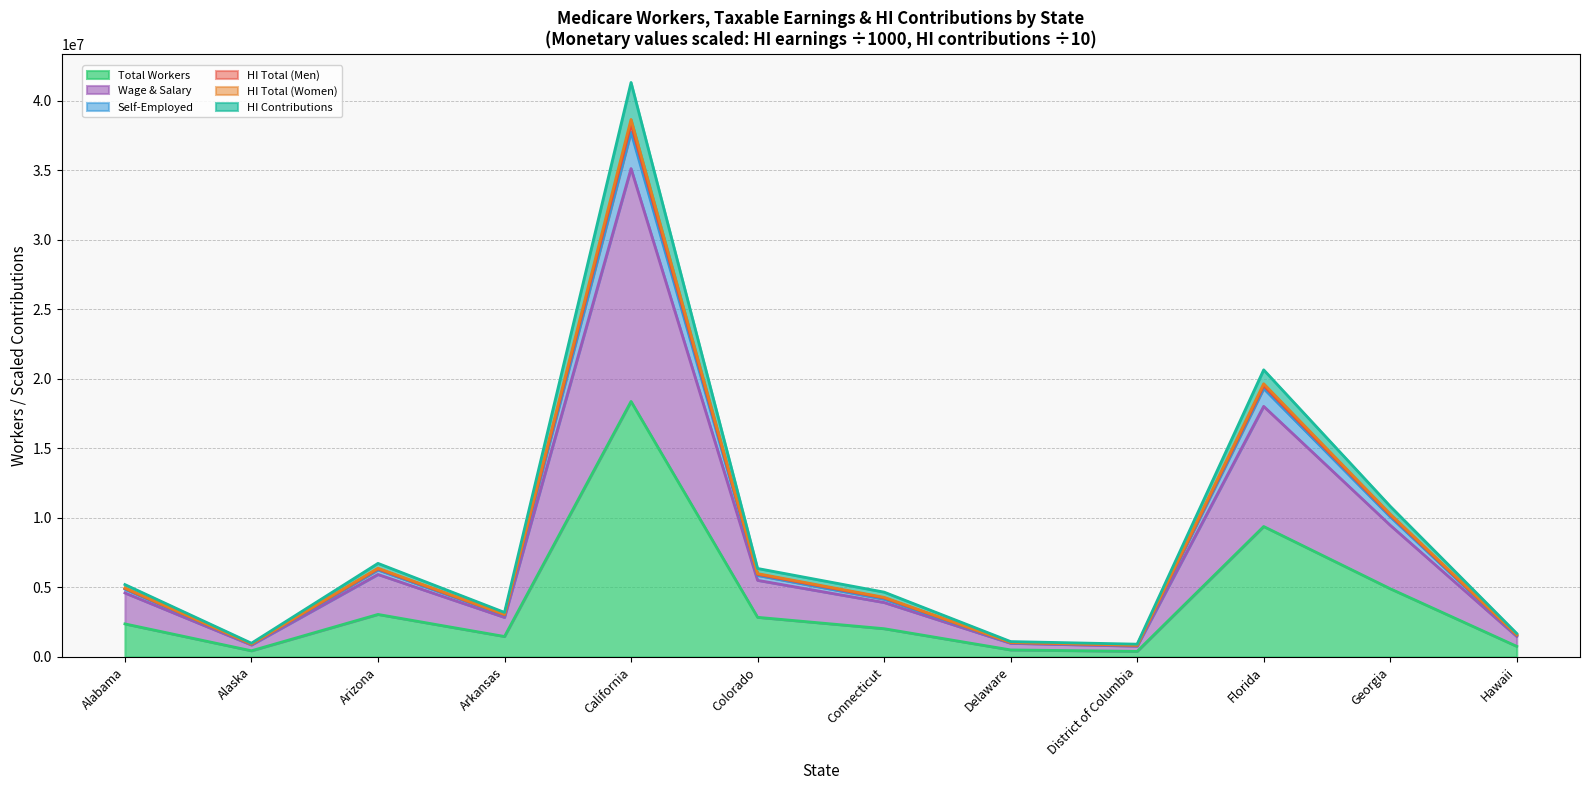

Is it true that HI Total (Men) equals 3055210.2 at Arkansas?

True